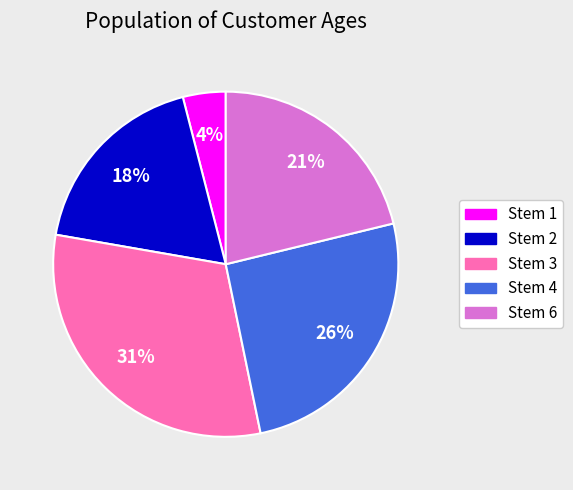

Is there any slice that represents more than half of the pie?

No